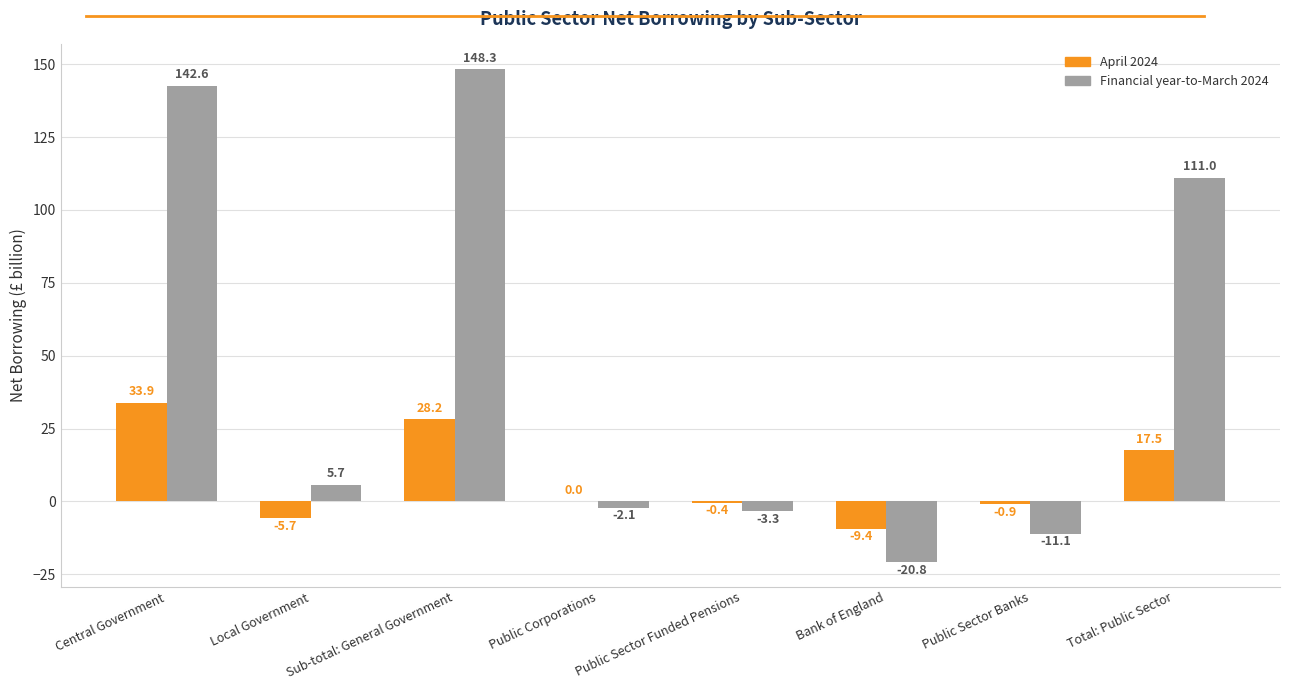

What is the sum of all Financial year-to-March 2024 values?

370.3